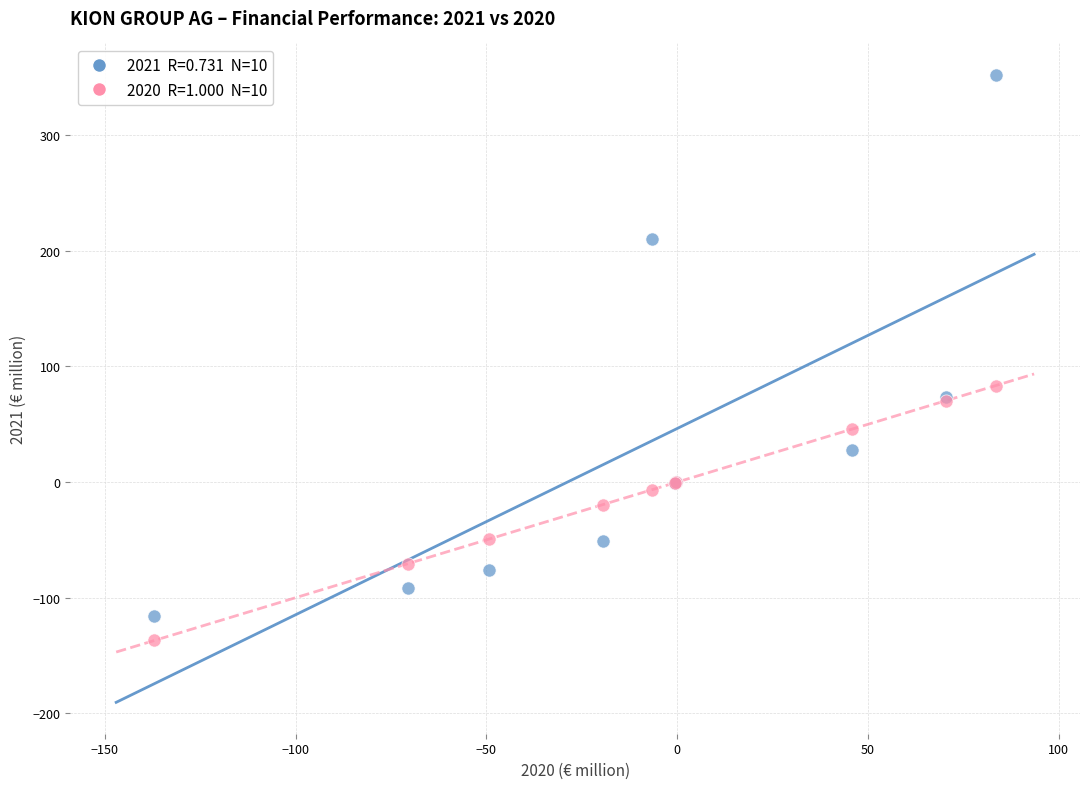

Across all series, what Y value is closest to 107?

83.5